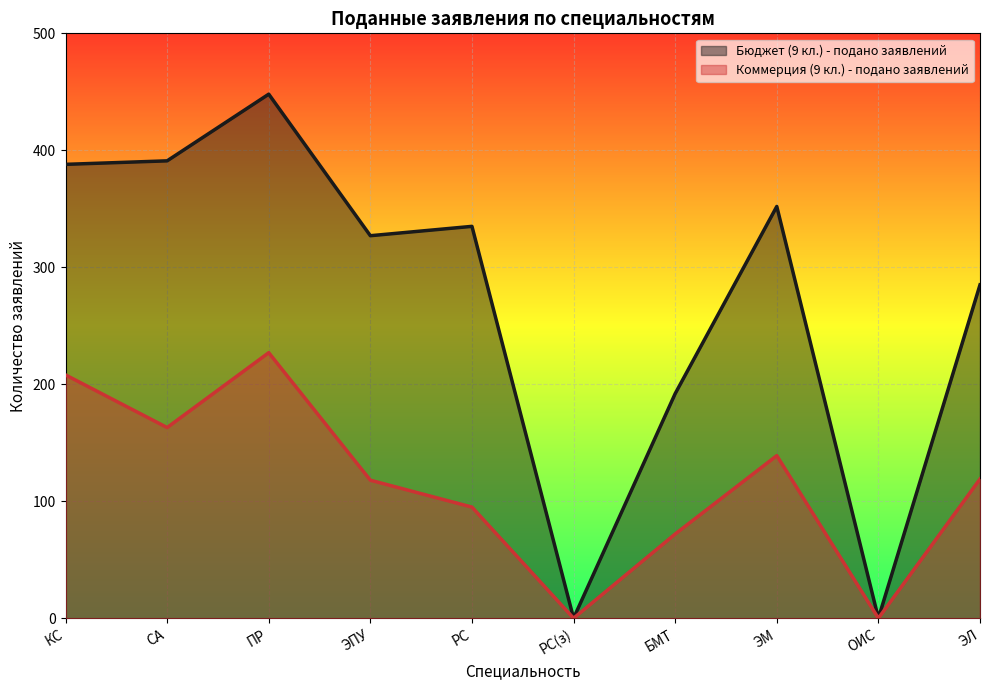

What is the difference between the maximum and minimum values in the Бюджет (9 кл.) - подано заявлений series?

448